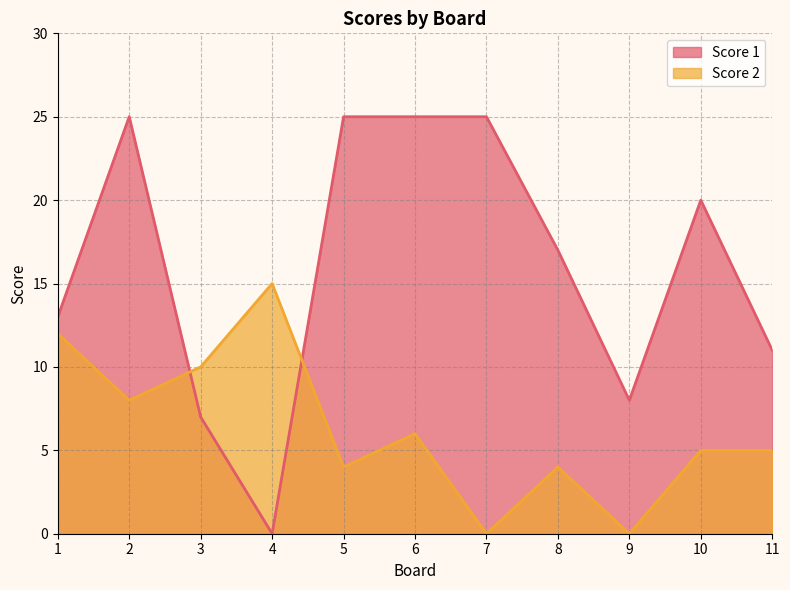

Reading left to right, list all the values displayed in this chart.

Score 1: 13	25	7	0	25	25	25	17	8	20	11
Score 2: 12	8	10	15	4	6	0	4	0	5	5